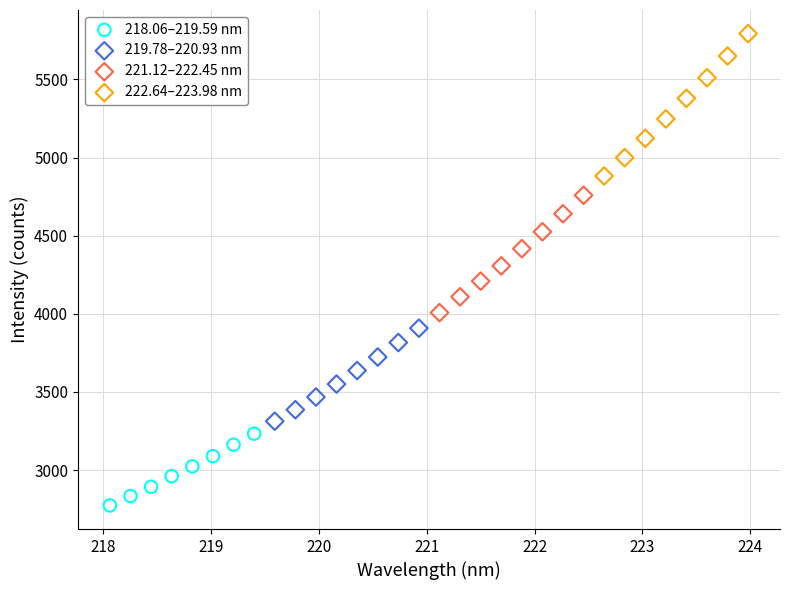

What are all the series names shown in the legend?

218.06–219.59 nm, 219.78–220.93 nm, 221.12–222.45 nm, 222.64–223.98 nm